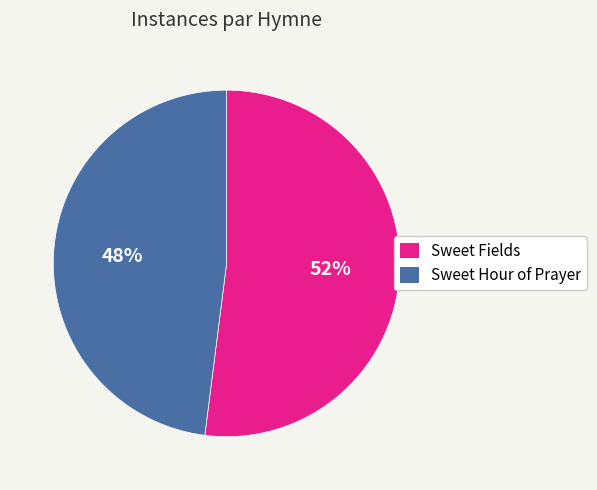

Which slice is the largest?

Sweet Fields